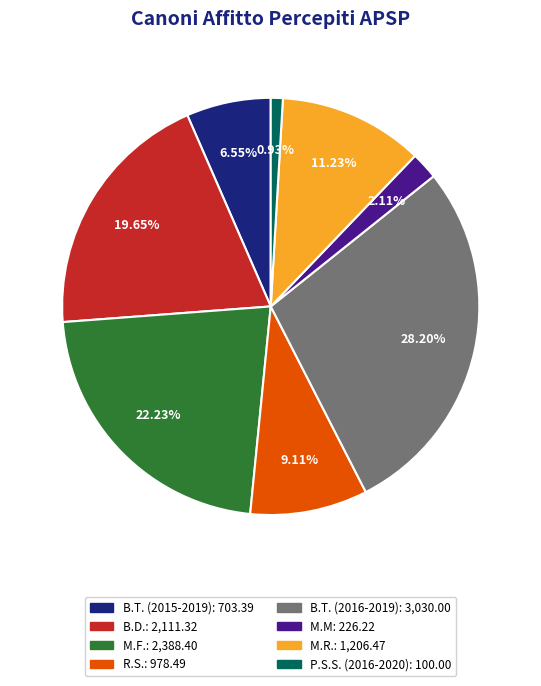

The M.F. slice represents 22% of the pie. True or false?

True